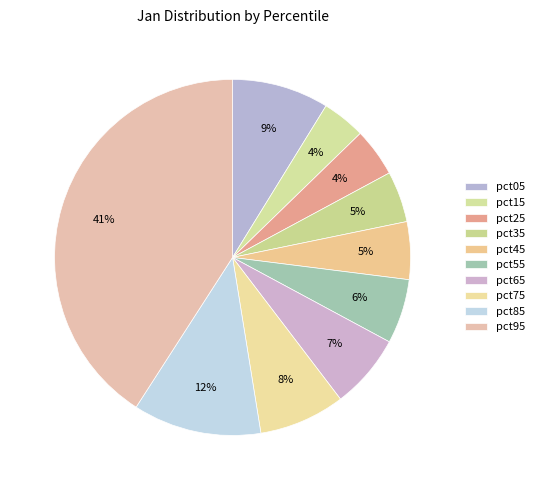

Is there any slice that represents more than half of the pie?

No